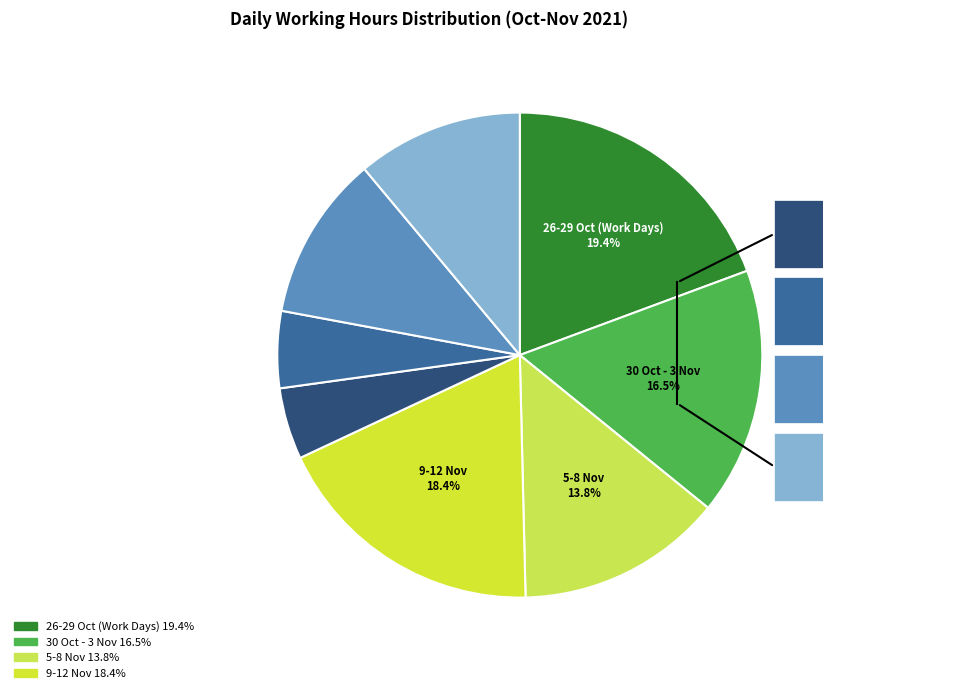

To the nearest percent, what is the average slice percentage?

12%